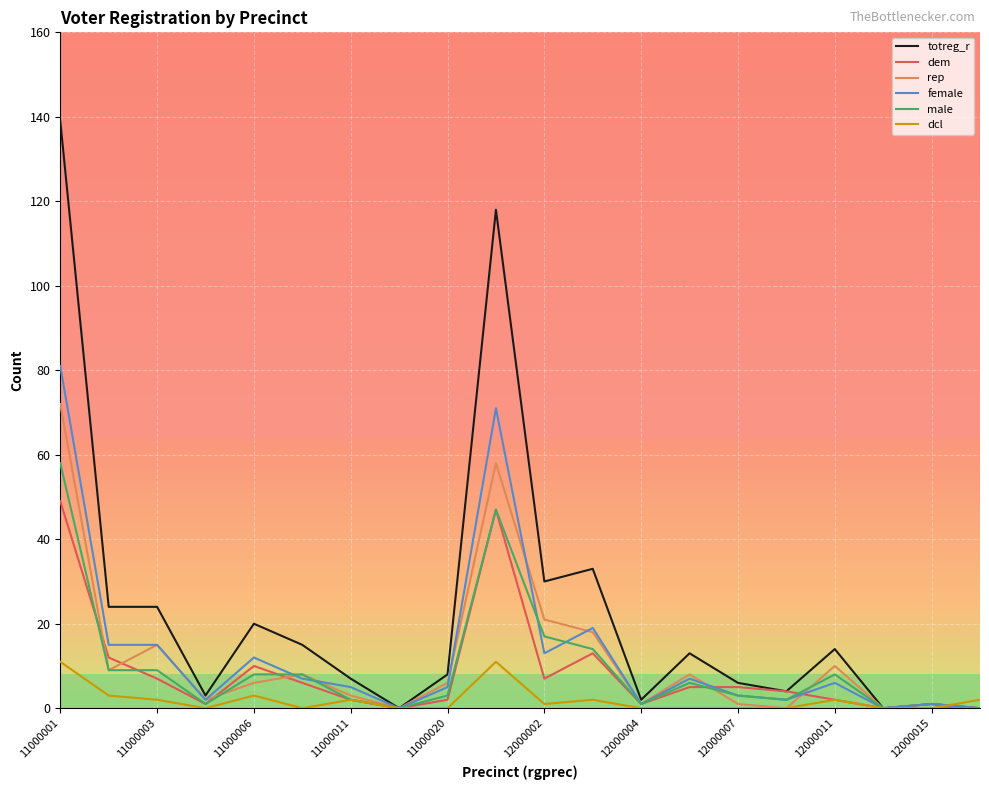

How many series are shown in this chart?

6